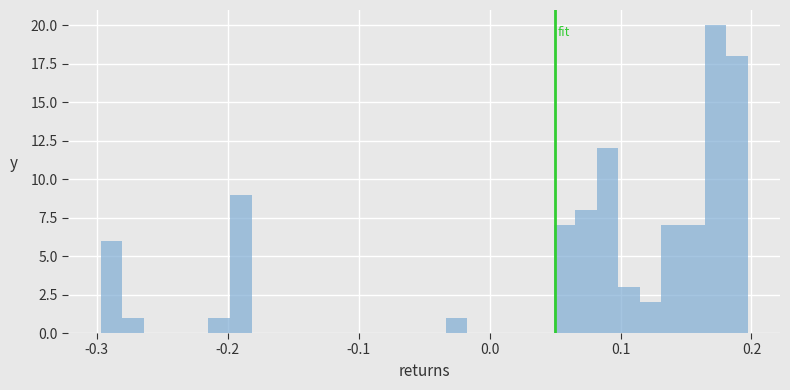

Around what value on the x-axis is the tallest bar? Give the approximate position of its centre, as read against the axis.

0.17